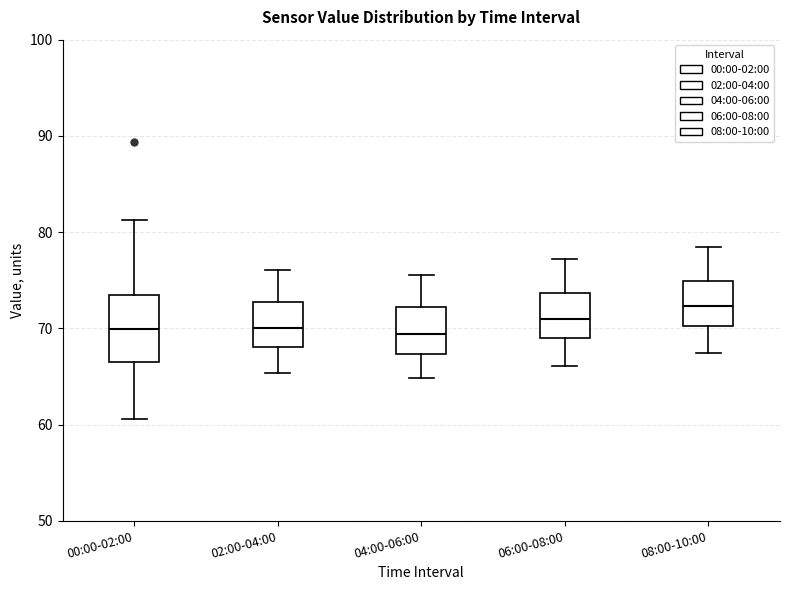

Comparing the boxes themselves (not the whiskers), which one is the tallest?

00:00-02:00